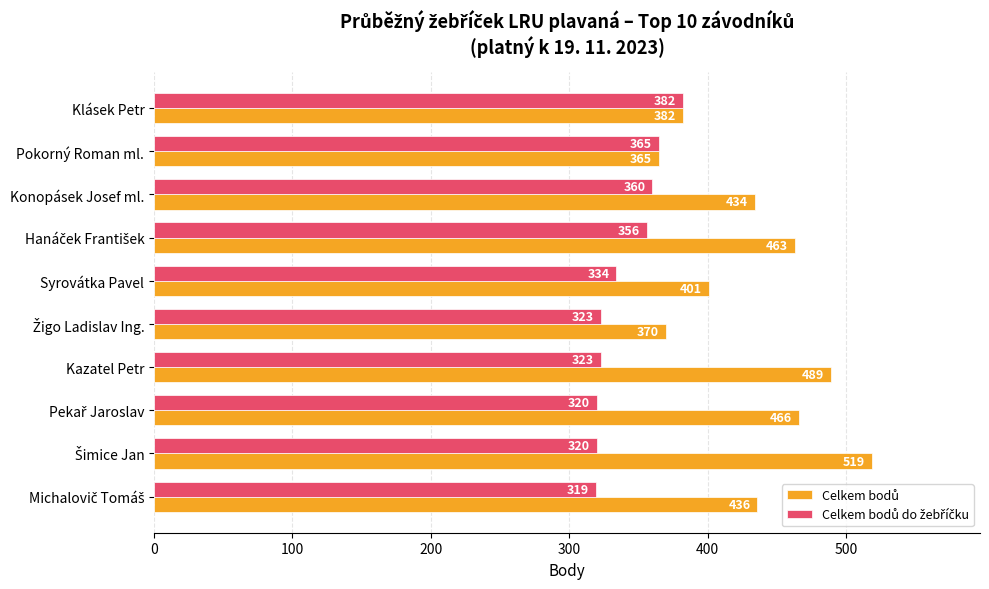

What is the minimum value shown in the chart?

319